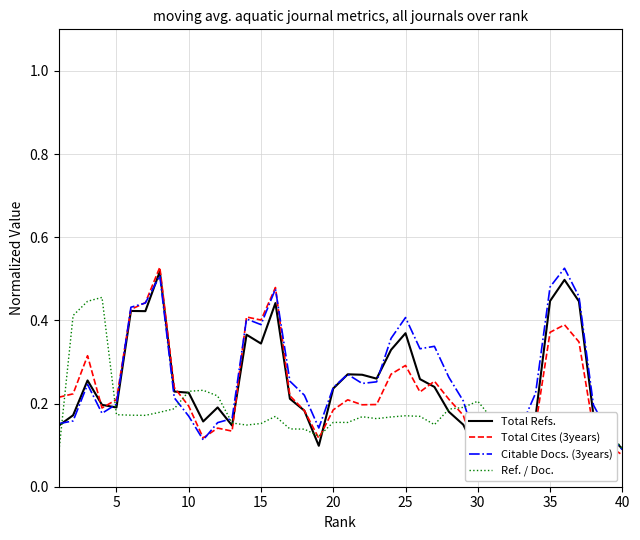

Reading left to right, transcribe all the data shown in this chart.

Total Refs.: 0.1	0.2	0.3	0.2	0.2	0.4	0.4	0.5	0.2	0.2	0.2	0.2	0.1	0.4	0.3	0.4	0.2	0.2	0.1	0.2	0.3	0.3	0.3	0.3	0.4	0.3	0.2	0.2	0.1	0.1	0.1	0.1	0.1	0.2	0.4	0.5	0.4	0.2	0.1	0.1
Total Cites (3years): 0.2	0.2	0.3	0.2	0.2	0.4	0.4	0.5	0.2	0.2	0.1	0.1	0.1	0.4	0.4	0.5	0.2	0.2	0.1	0.2	0.2	0.2	0.2	0.3	0.3	0.2	0.3	0.2	0.2	0.1	0.1	0.1	0.1	0.1	0.4	0.4	0.3	0.1	0.1	0.1
Citable Docs. (3years): 0.2	0.2	0.2	0.2	0.2	0.4	0.4	0.5	0.2	0.2	0.1	0.2	0.2	0.4	0.4	0.5	0.3	0.2	0.1	0.2	0.3	0.2	0.3	0.4	0.4	0.3	0.3	0.3	0.2	0.1	0.1	0.2	0.1	0.2	0.5	0.5	0.5	0.2	0.1	0.1
Ref. / Doc.: 0.1	0.4	0.4	0.5	0.2	0.2	0.2	0.2	0.2	0.2	0.2	0.2	0.2	0.1	0.2	0.2	0.1	0.1	0.1	0.2	0.2	0.2	0.2	0.2	0.2	0.2	0.1	0.2	0.2	0.2	0.2	0.2	0.1	0.1	0.1	0.1	0.1	0.2	0.1	0.1